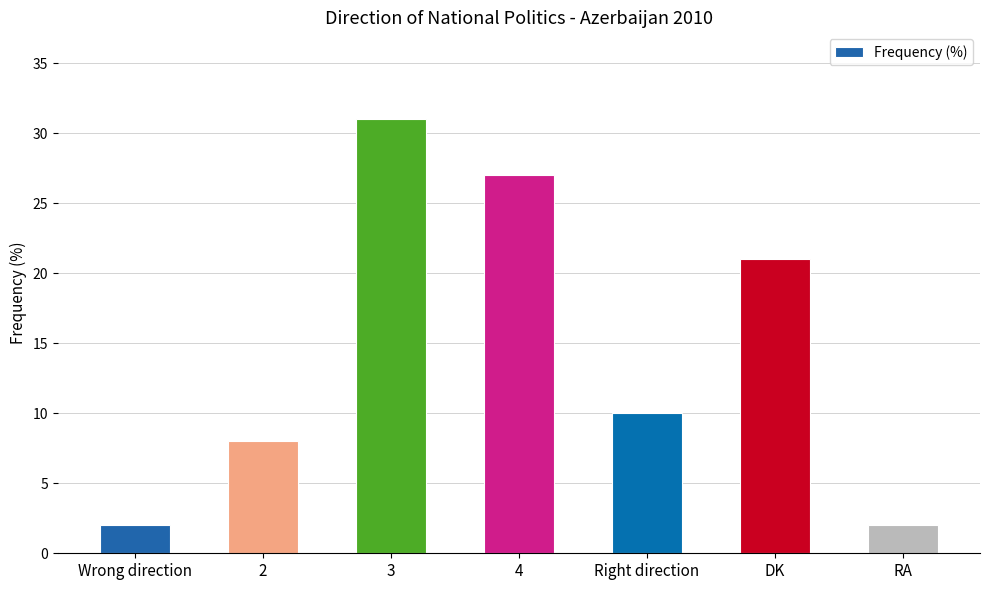

At which label does the data first exceed 10?

3